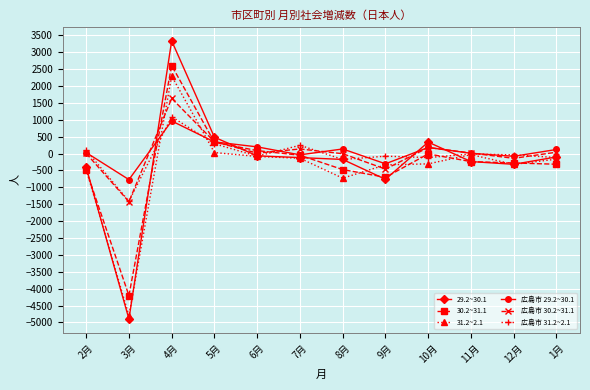

At which category does 広島市 29.2~30.1 reach its first local peak?

4月